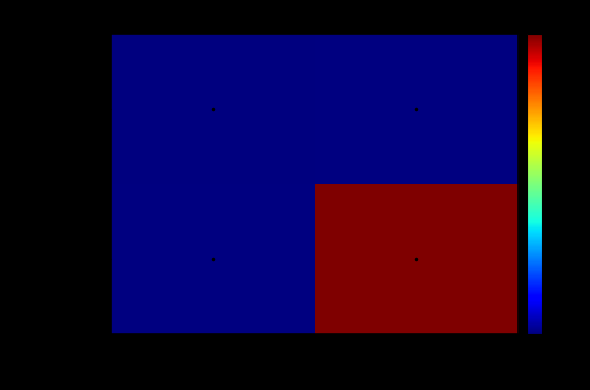

True or false: 5f190ae2… has a value of 2.0 at 1.

True